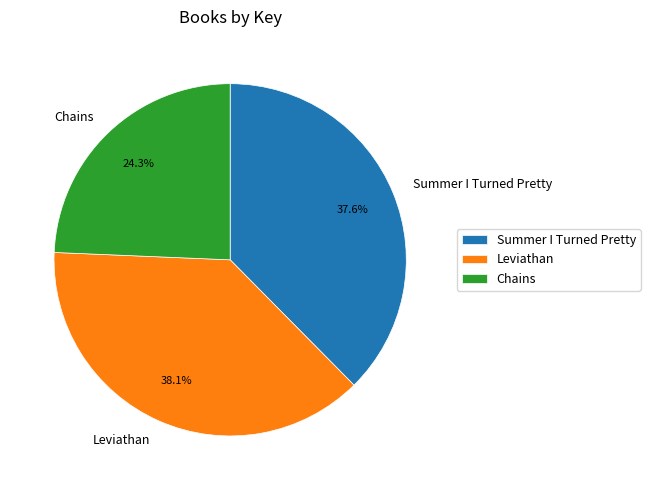

How many segments does this pie chart have?

3